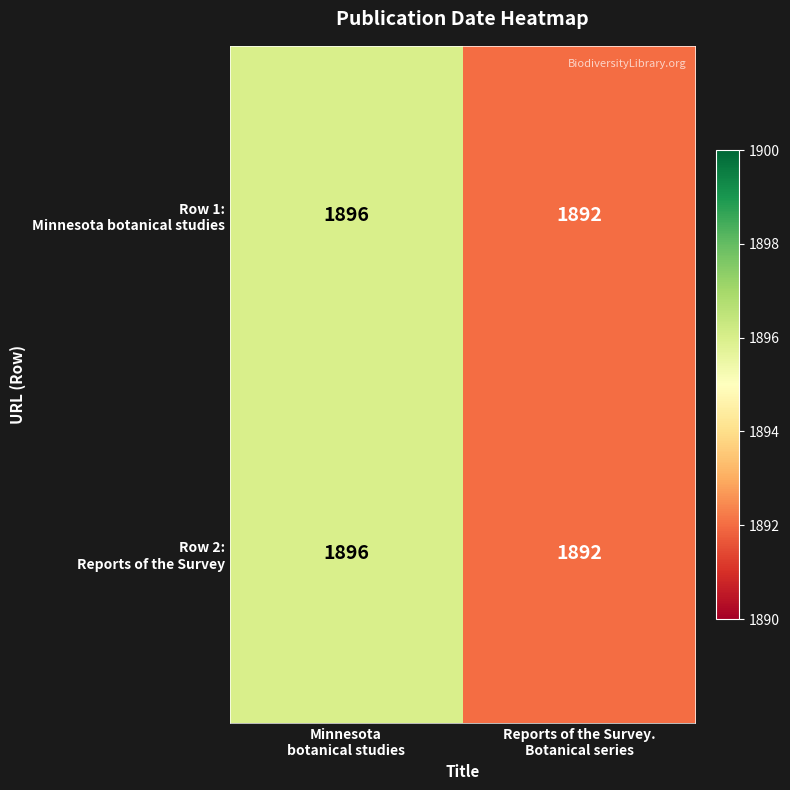

Which label corresponds to the largest value in the chart?

Minnesota
botanical studies